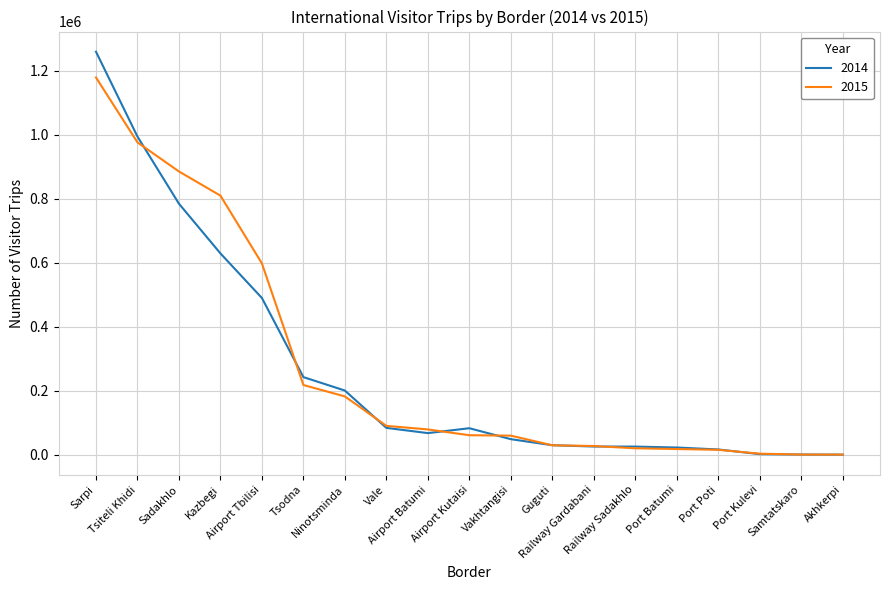

The 2015 series shows 29394 at Guguti. True or false?

True